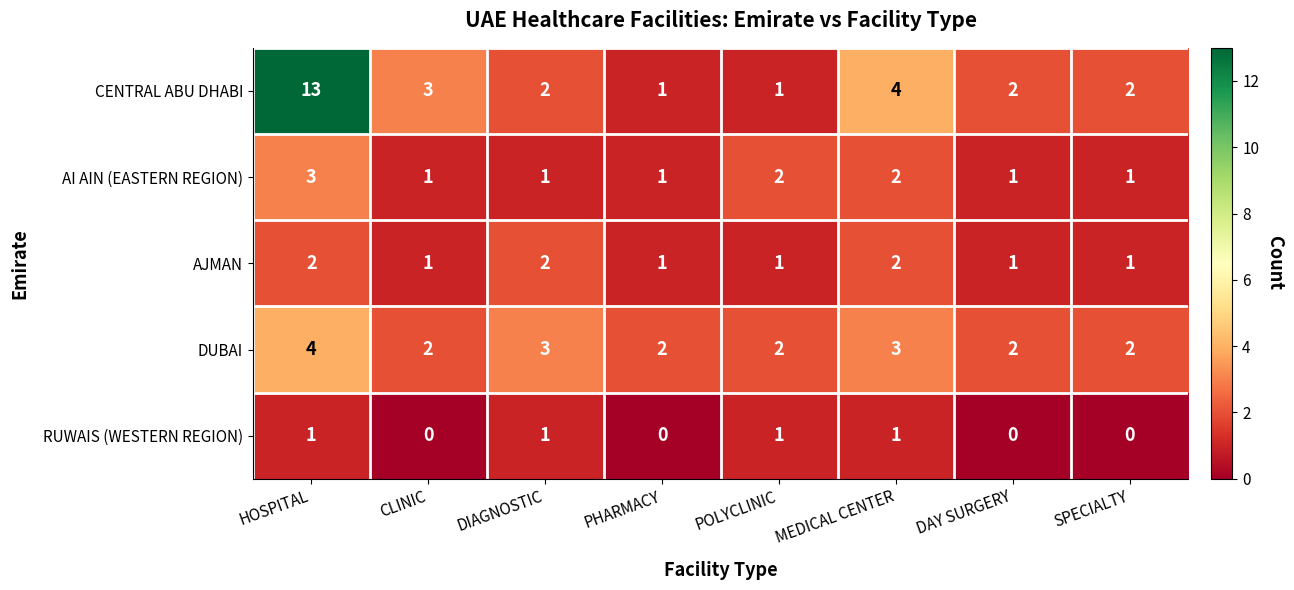

What is the sum of all AJMAN values?

11